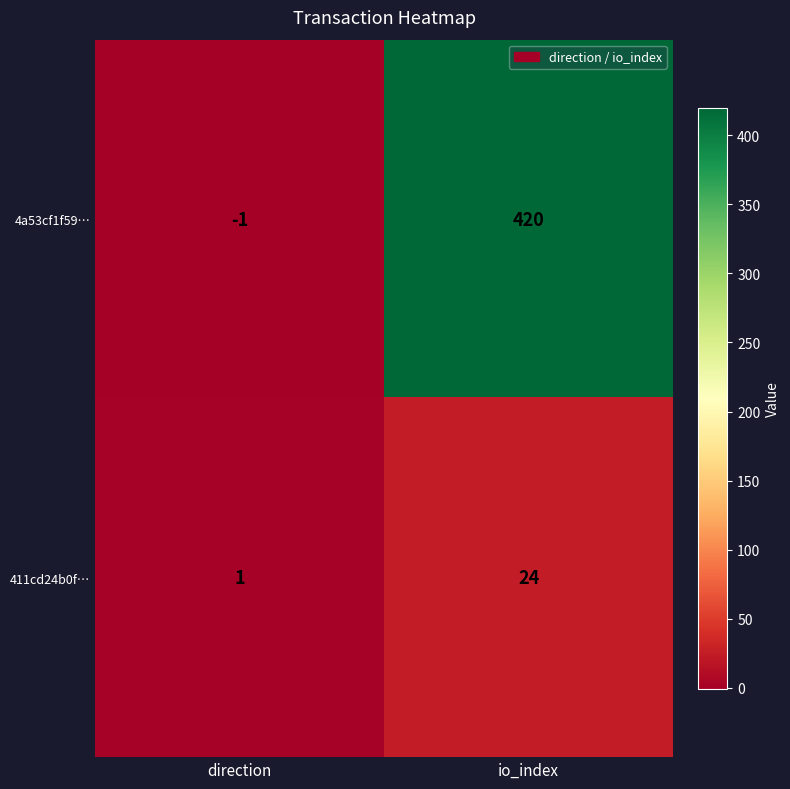

Reading left to right, what are all the values shown in this chart?

4a53cf1f59…: direction=-1	io_index=420
411cd24b0f…: direction=1	io_index=24